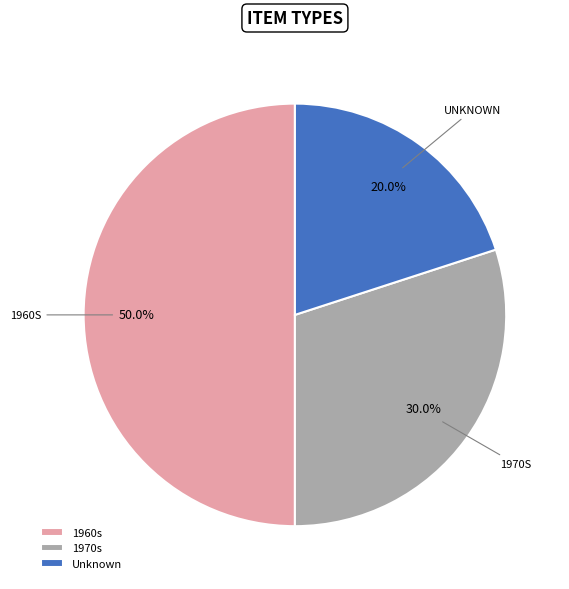

Approximately how many times larger is the value at Unknown compared to 1960s?

0.4